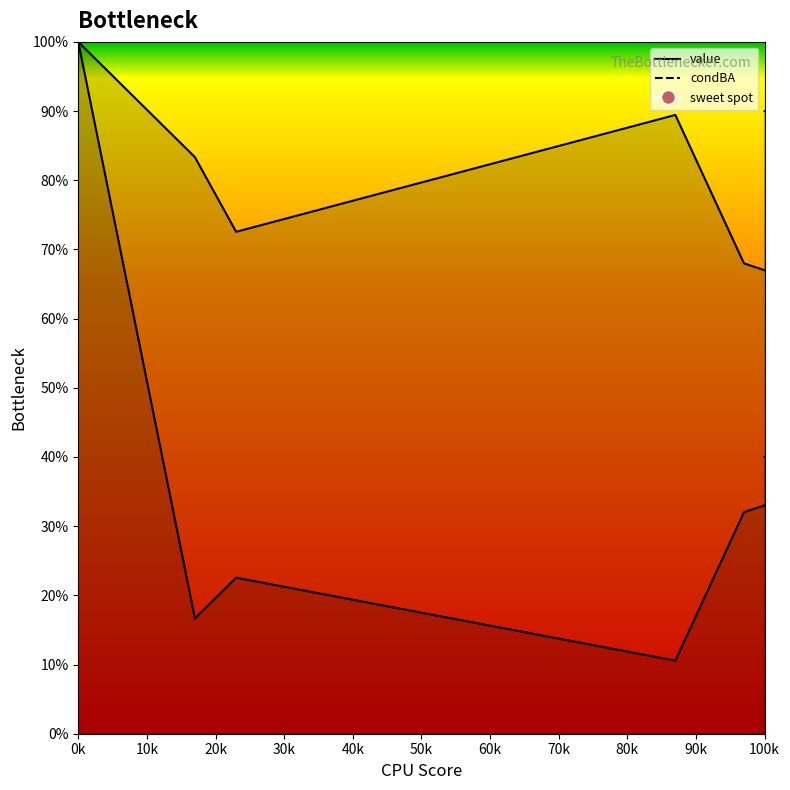

List the series in order of their overall mean, lowest first.

condBA, value